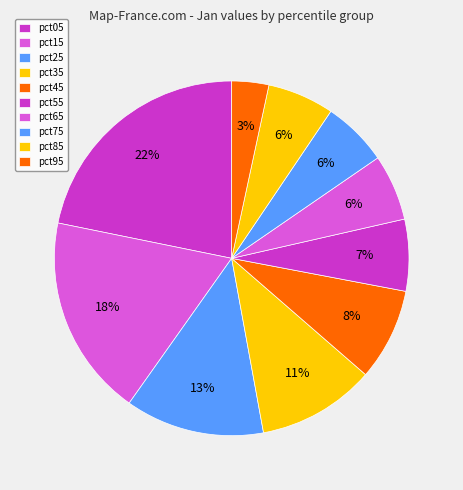

What is the total percentage of pct15 and pct25?

31.1%